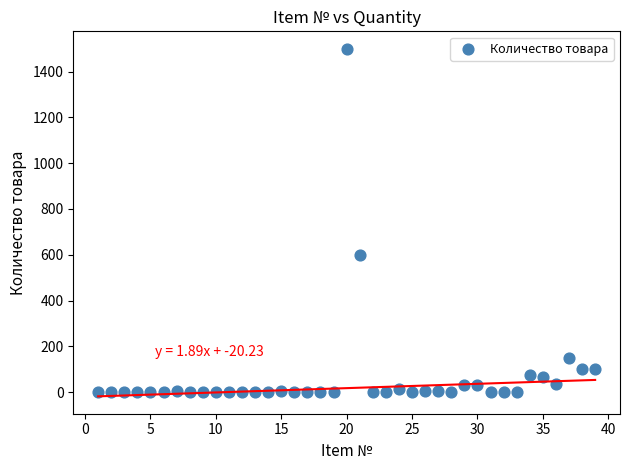

What Y value in the scatter plot is closest to 750?

600.0